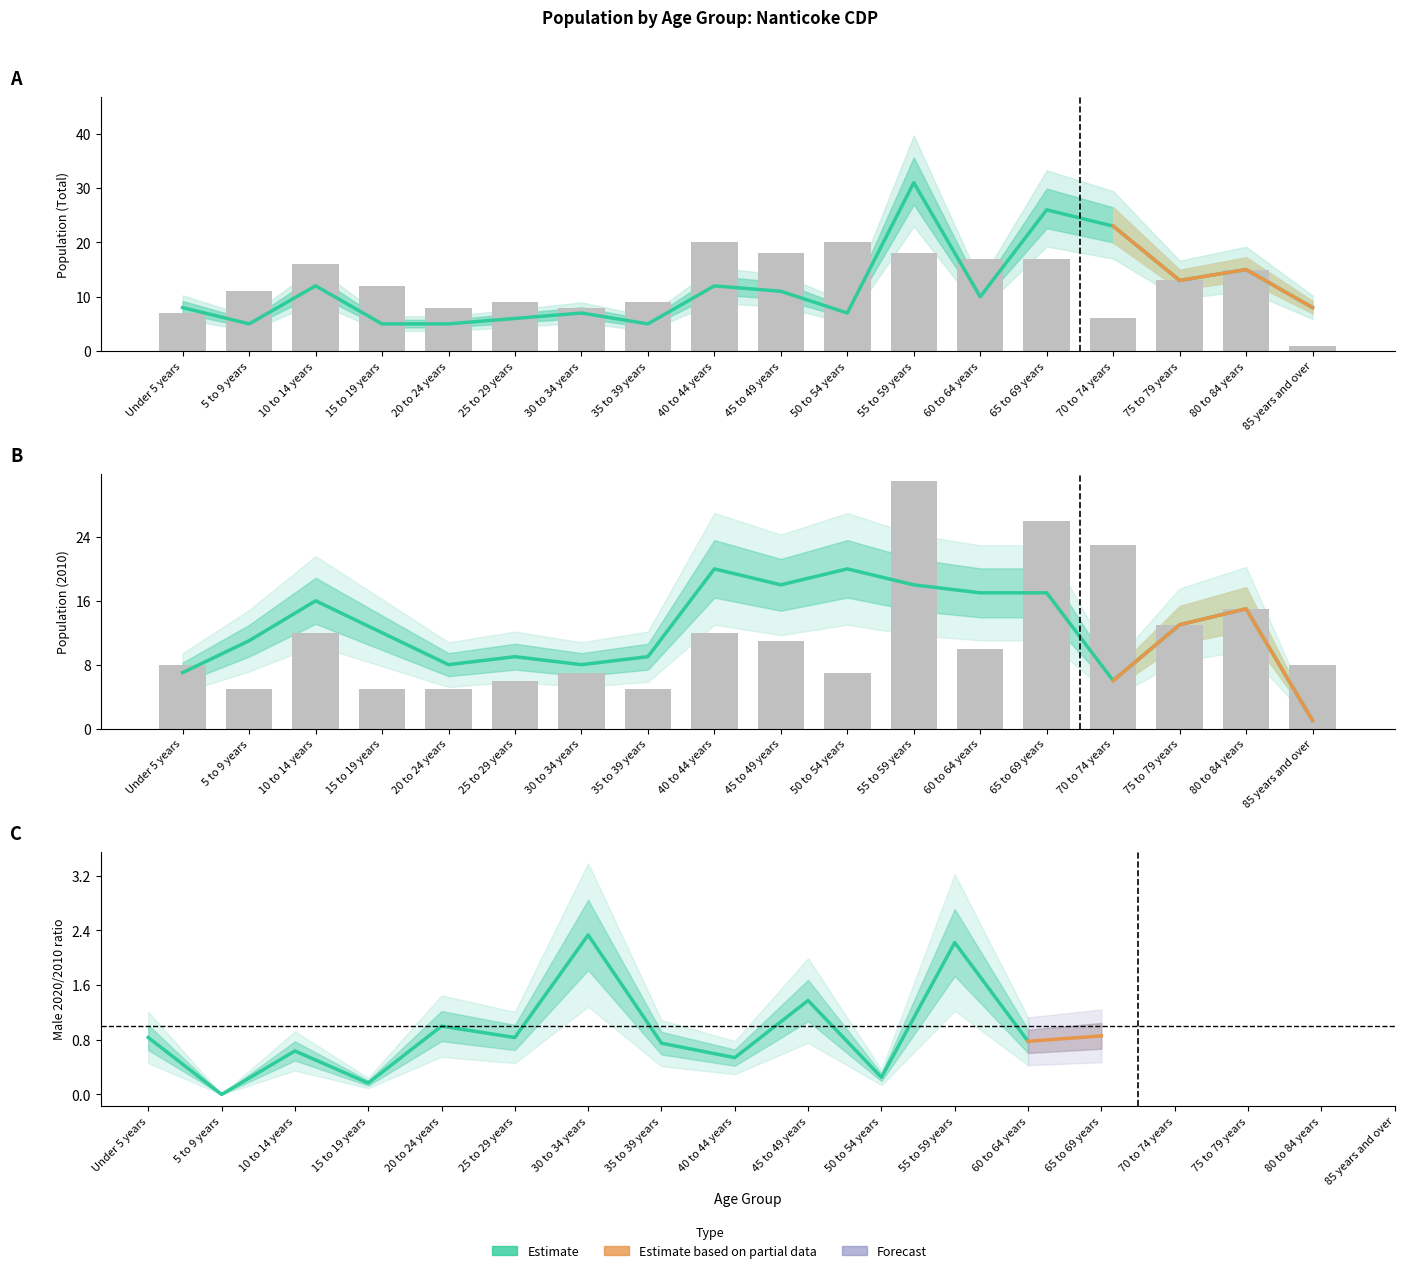

The value of 2010 Total at 45 to 49 years is 30. True or false?

False